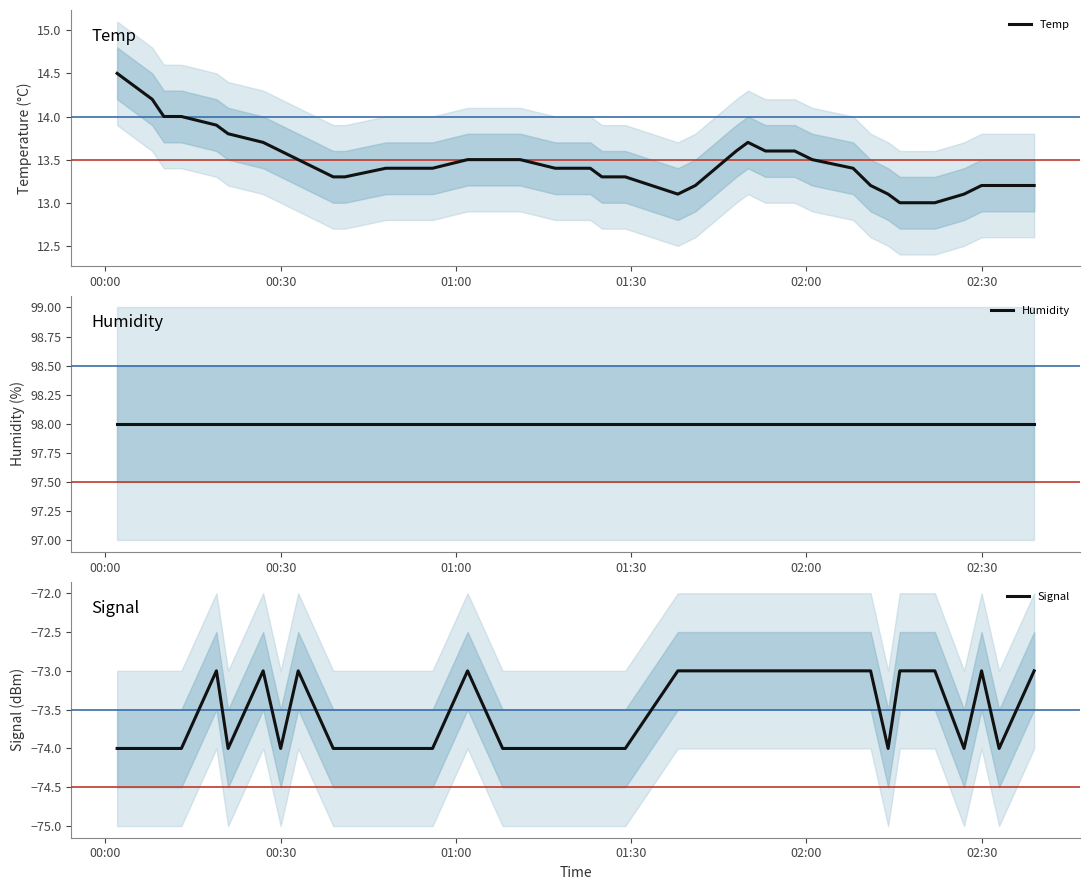

What are all the series names shown in the legend?

Temp, Humidity, Signal